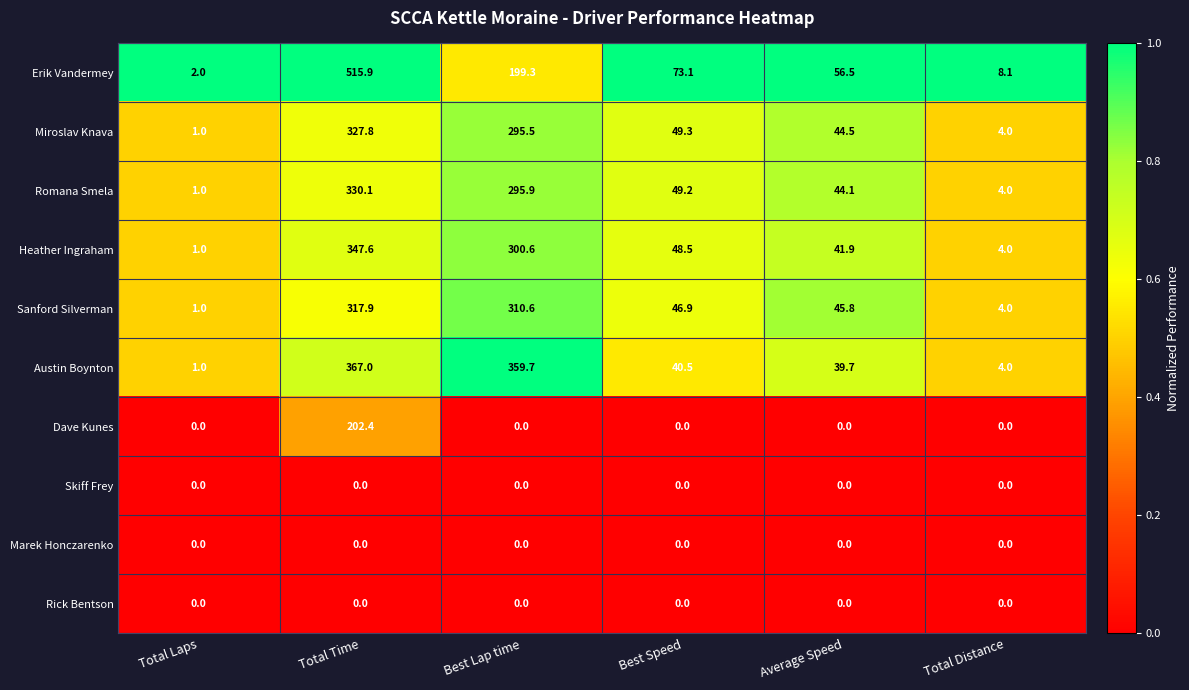

What is the maximum value shown in the chart?

515.9